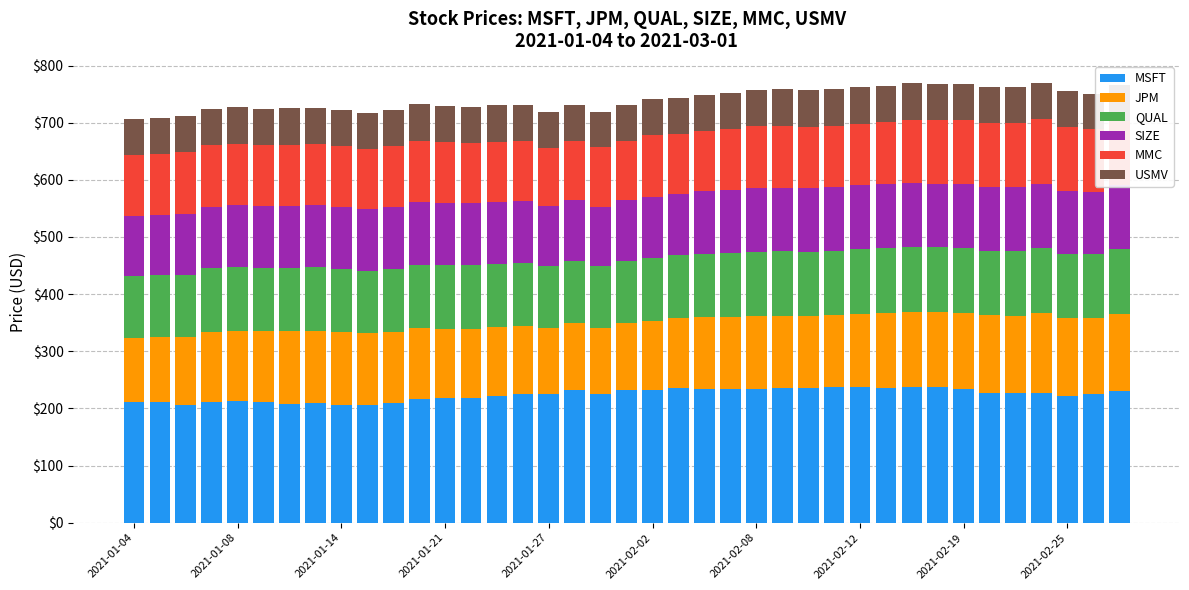

What is the maximum value for MSFT?

237.3